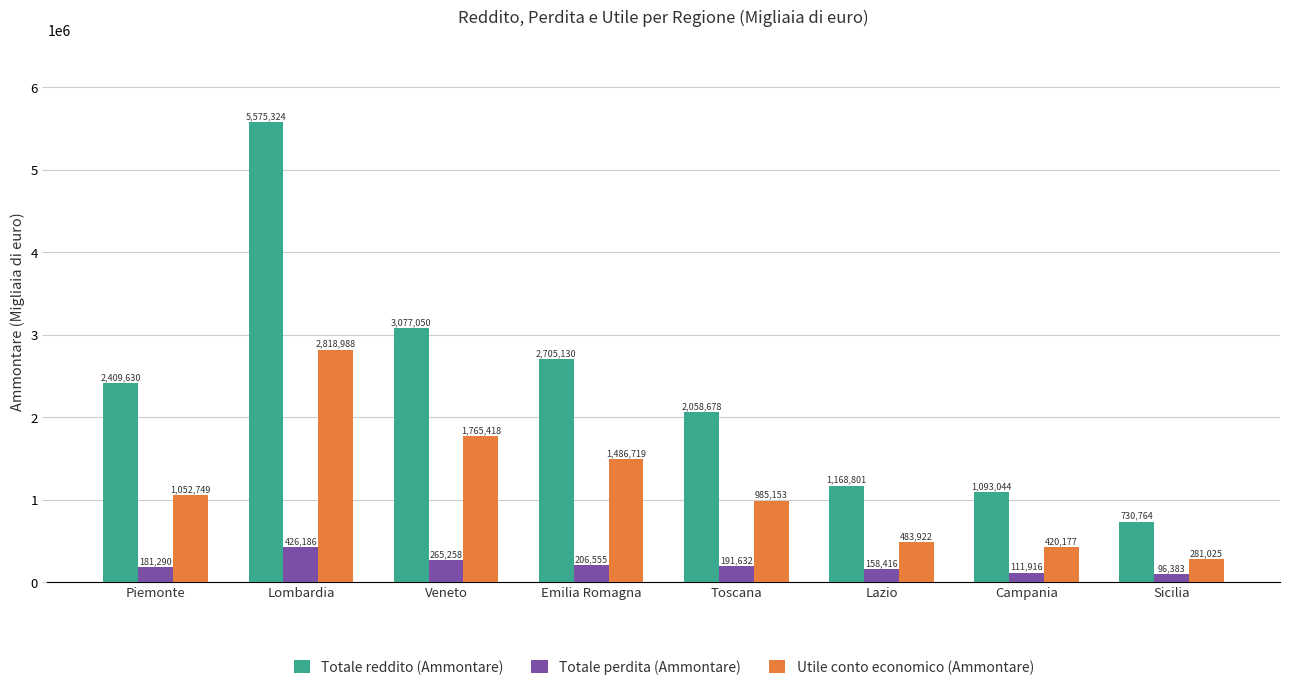

At which category does the chart reach its peak across all series?

Lombardia